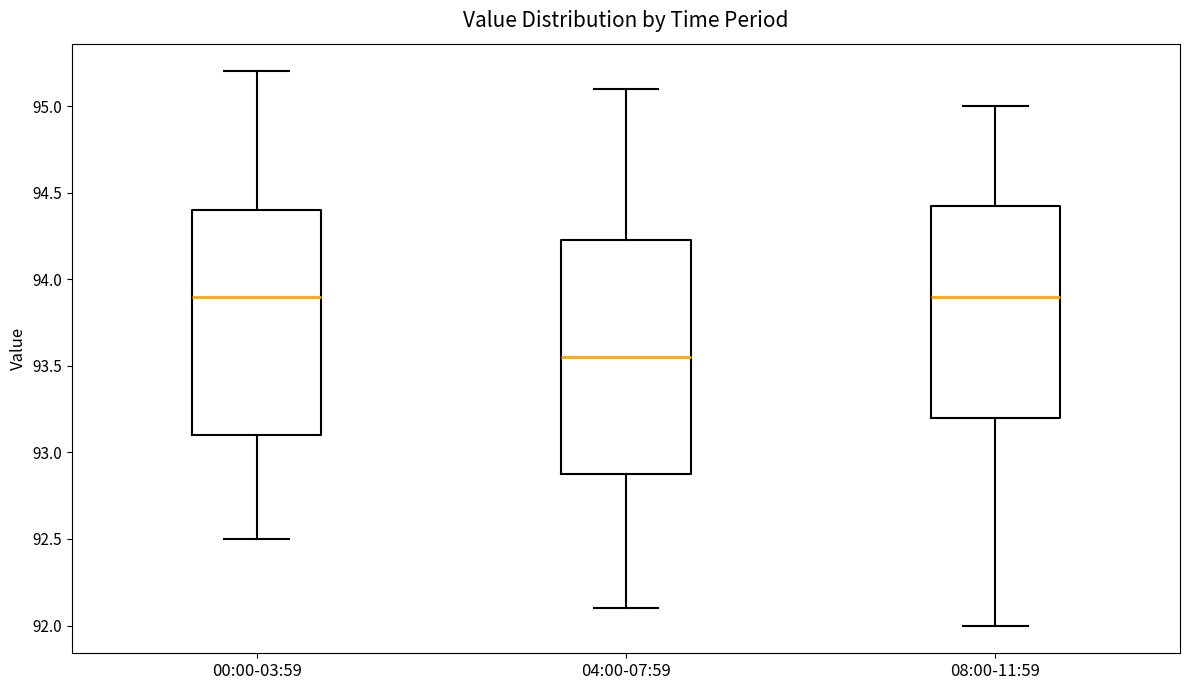

Reading left to right, transcribe this box plot: for each box, give where its median line is, the range the box spans, and where its two whiskers end, as read against the y-axis. The values are not printed on the chart, so give them approximately, as read against the axis.

00:00-03:59: median 93.90, box 93.10 to 94.40, whiskers 92.50 to 95.20
04:00-07:59: median 93.55, box 92.90 to 94.25, whiskers 92.10 to 95.10
08:00-11:59: median 93.90, box 93.20 to 94.45, whiskers 92.00 to 95.00